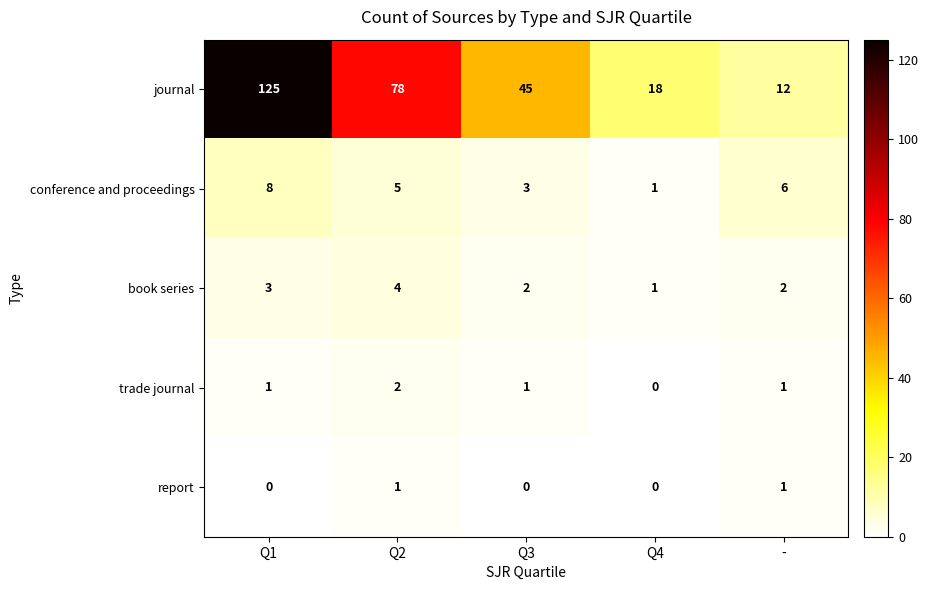

True or false: conference and proceedings has a value of 6 at -.

True